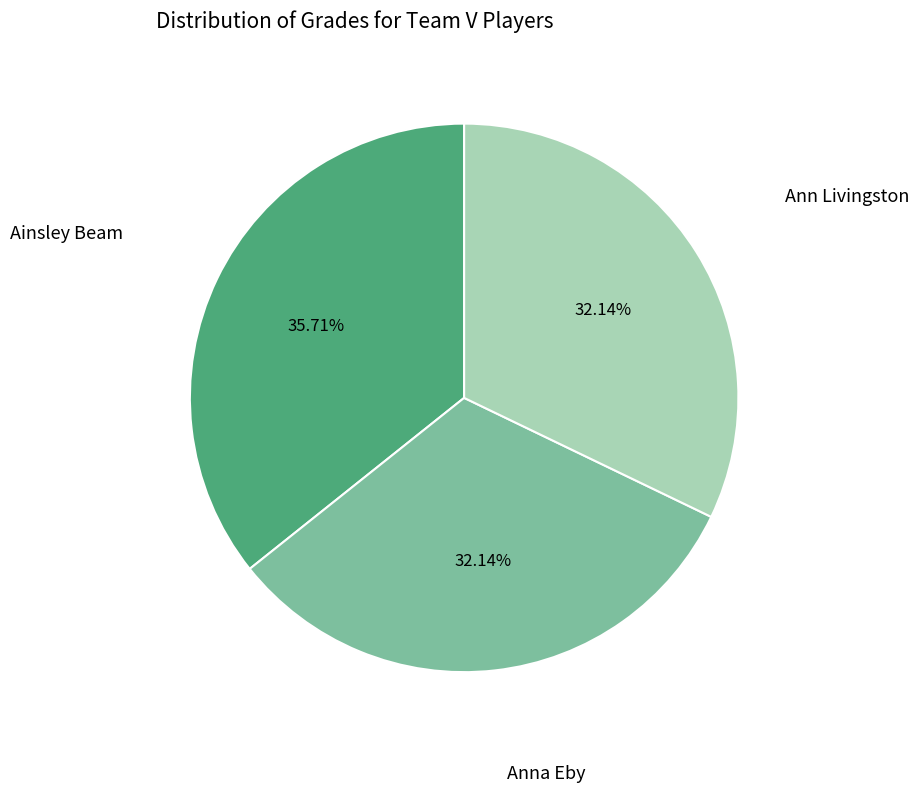

Is there any slice that represents more than half of the pie?

No